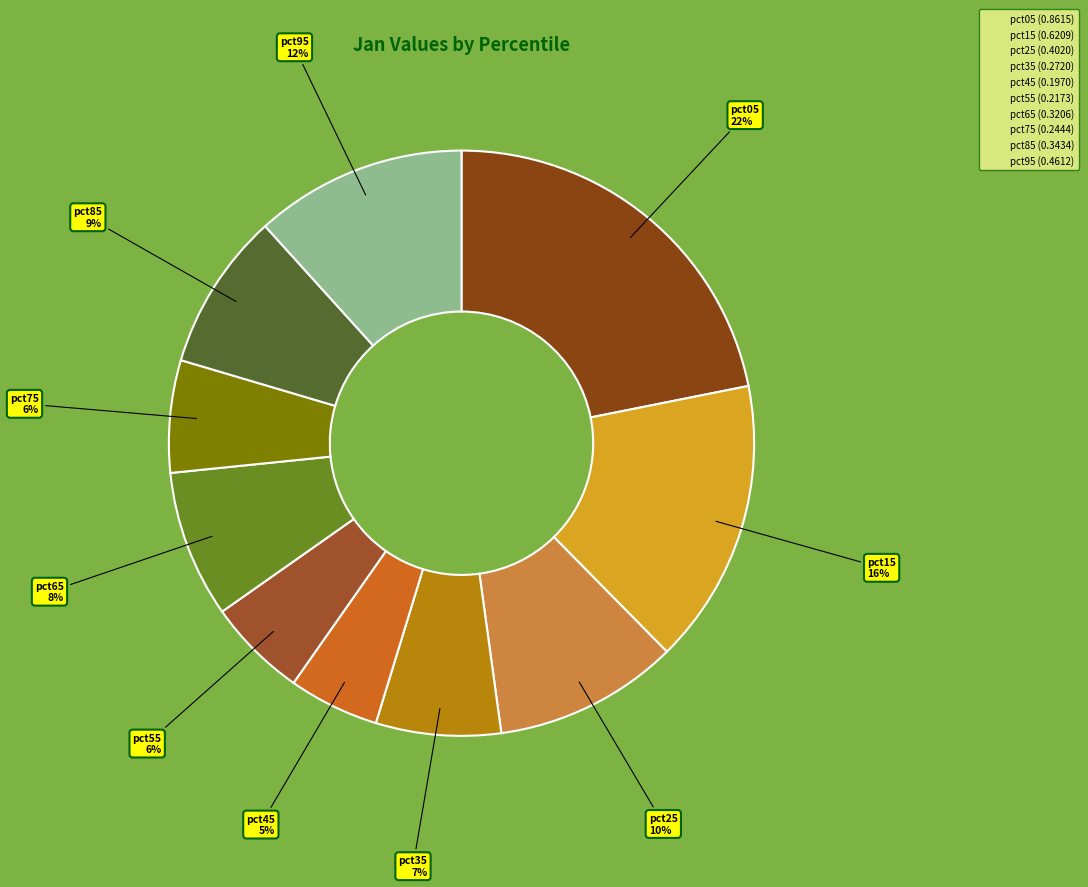

How many slices are in this pie chart?

10